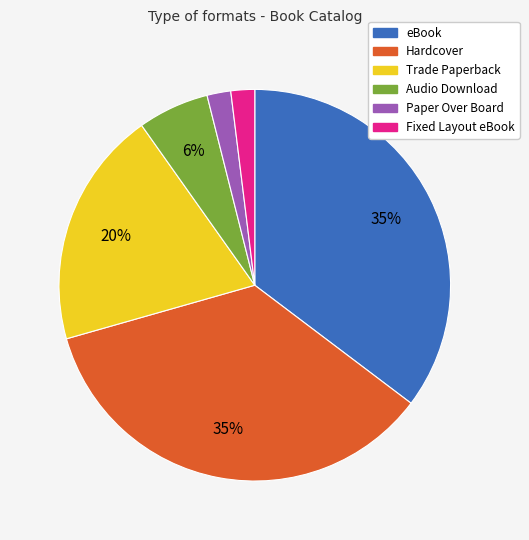

Does any single category account for the majority?

No